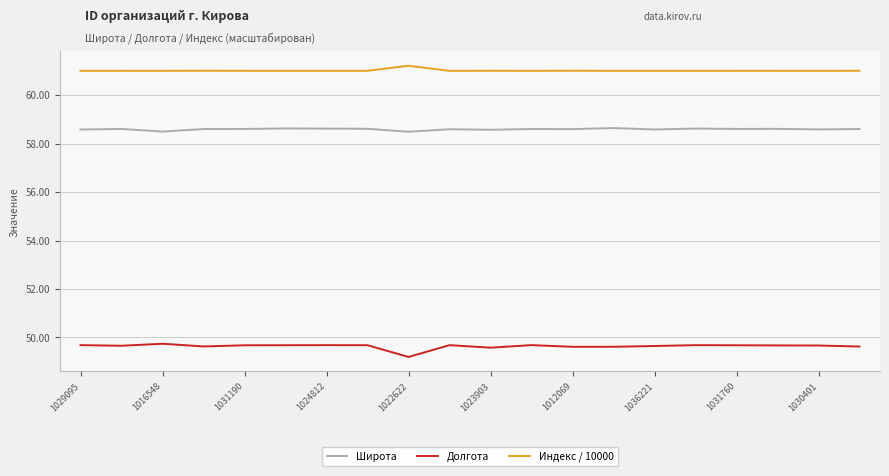

What is the maximum value for Широта?

58.6